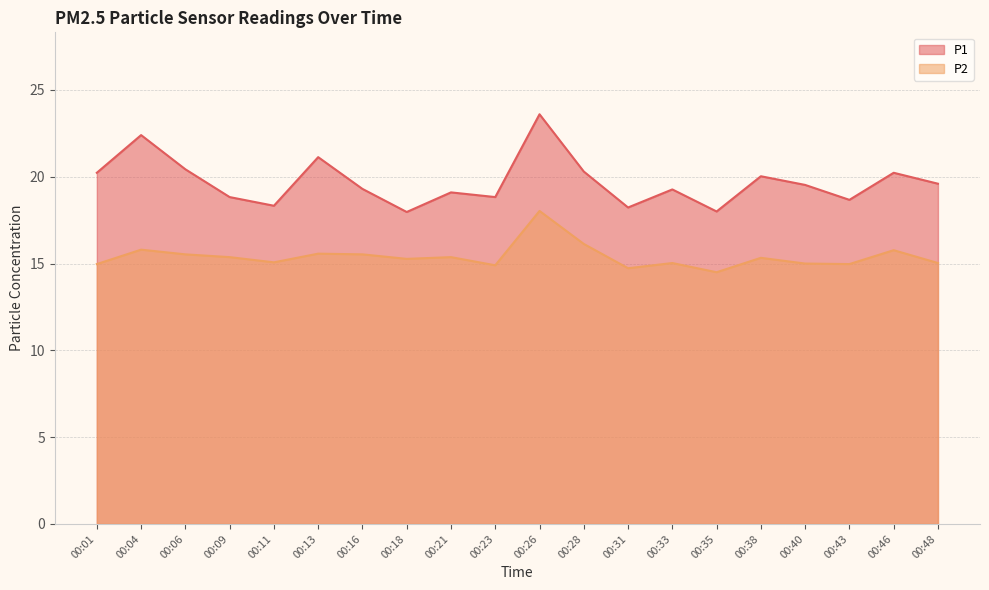

True or false: P1 and P2 cross at least once.

False